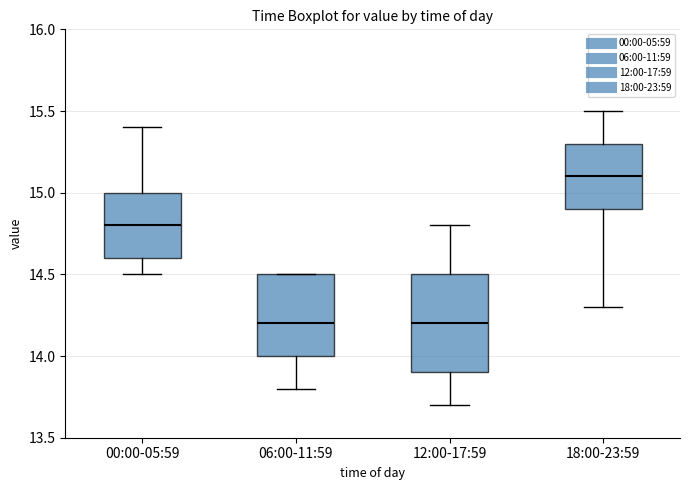

Where does the lower whisker of the box for 00:00-05:59 end on the y-axis? The values are not printed on the chart, so give them approximately, as read against the axis.

14.5